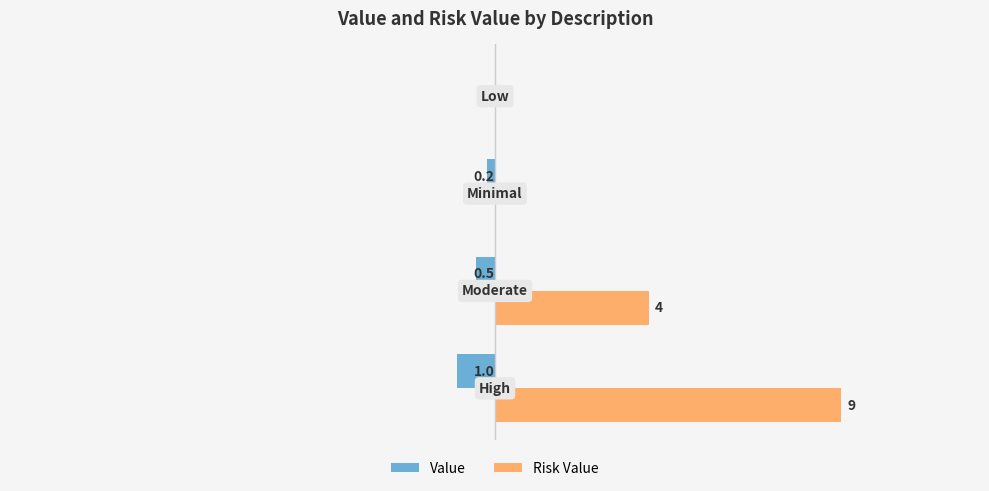

What is the difference between the maximum and minimum values in the Value series?

1.0